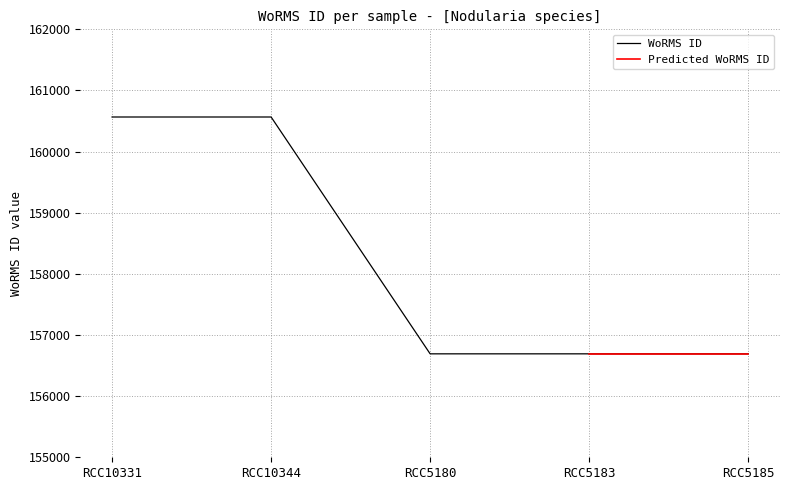

What is the value of the 1st point from the left?

160566